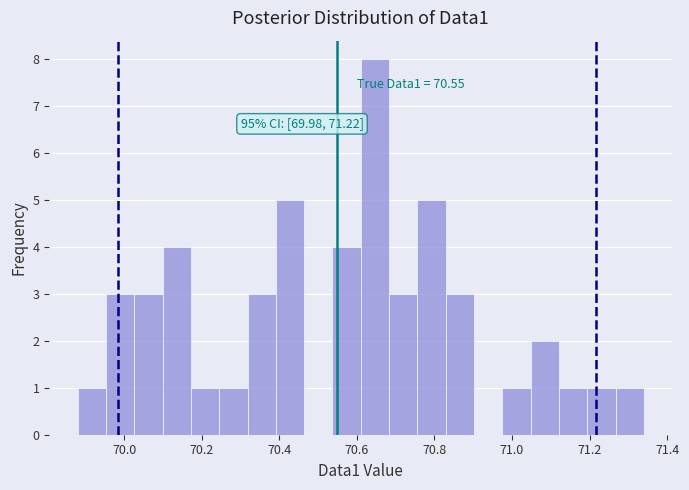

Around what value on the x-axis is the tallest bar? Give the approximate position of its centre, as read against the axis.

70.64